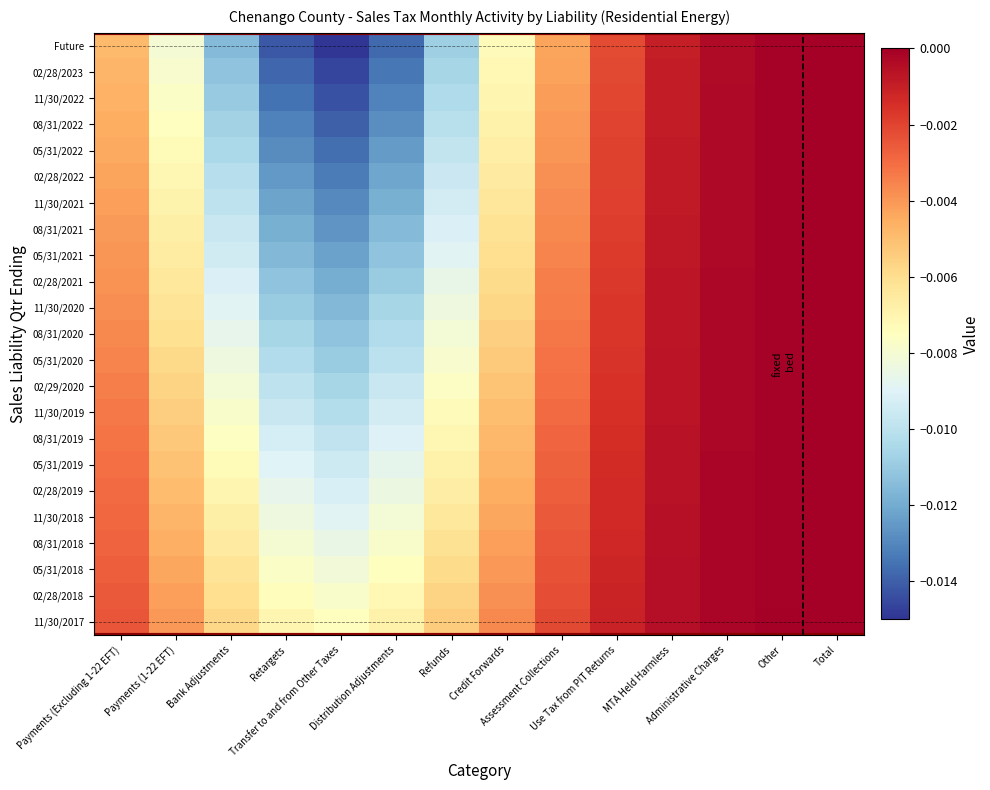

Between Retargets and Use Tax from PIT Returns, which is larger?

Use Tax from PIT Returns